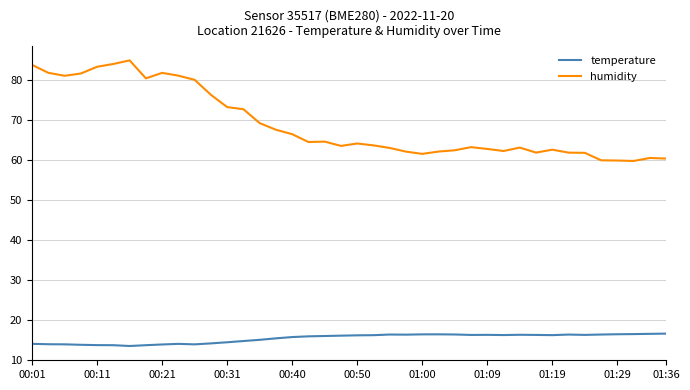

True or false: humidity and temperature cross at least once.

False